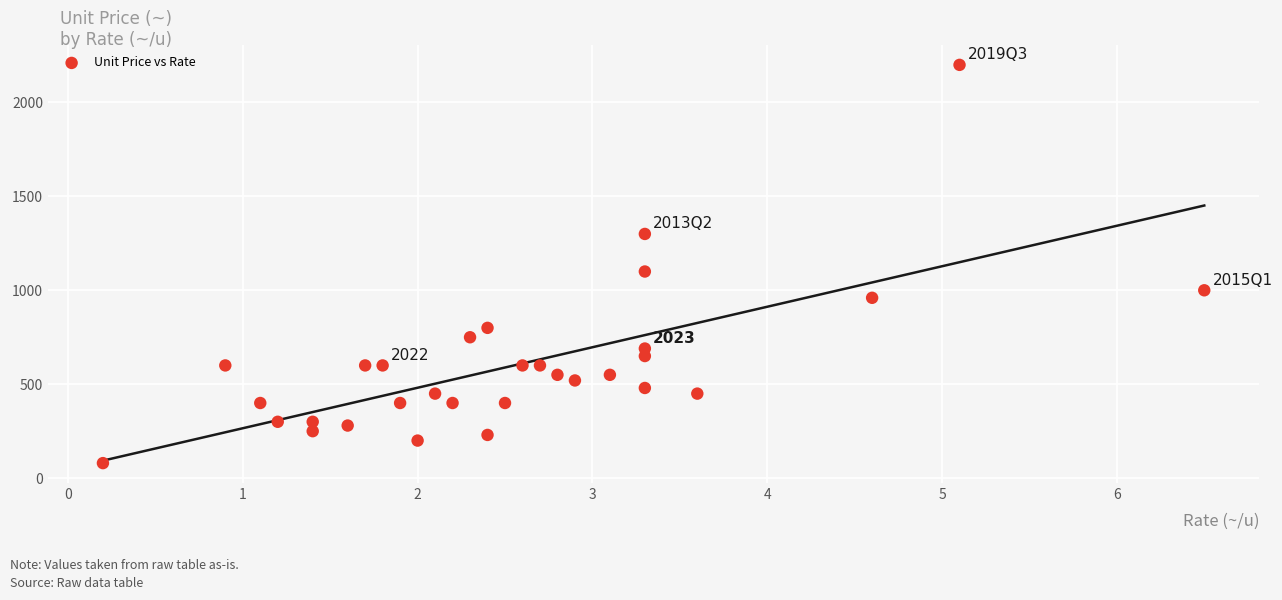

What is the range of Y values (max minus min)?

2120